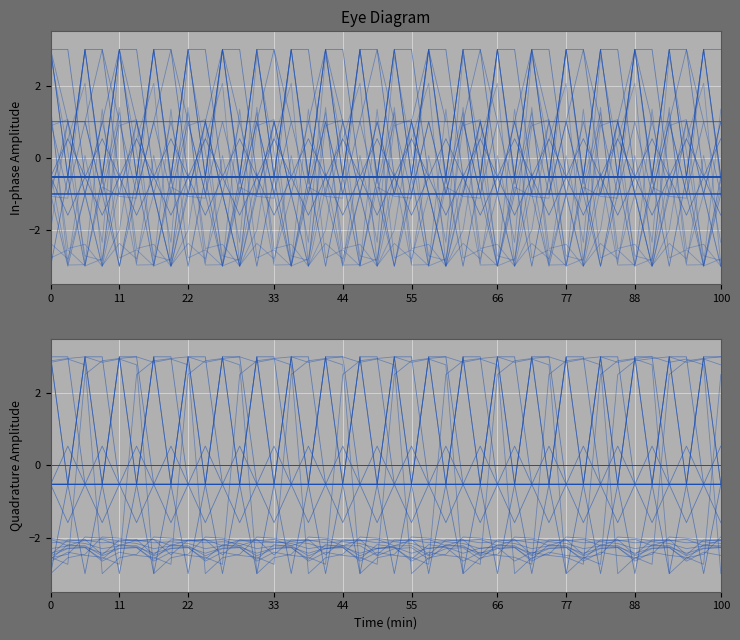

How many Signal values are between -1 and 1?

38